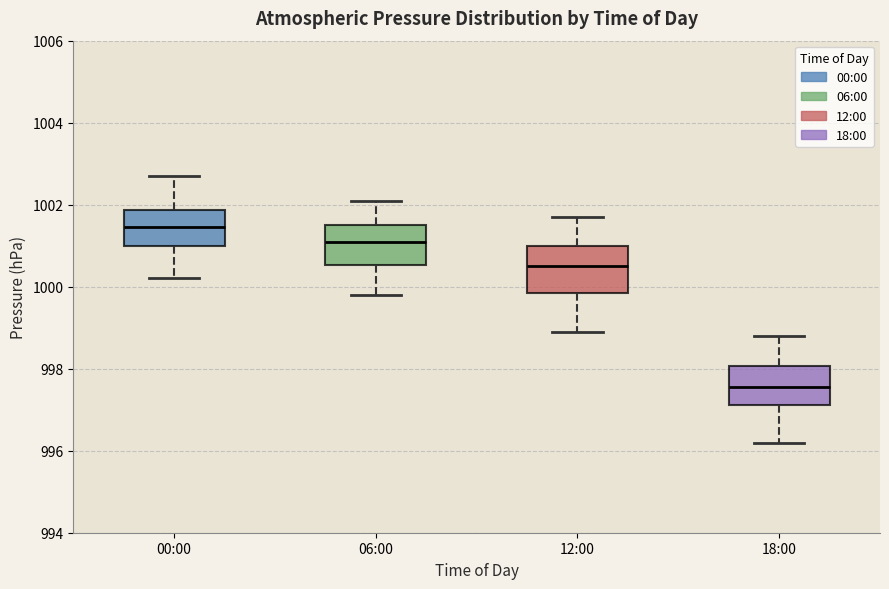

Reading left to right, transcribe this box plot: for each box, give where its median line is, the range the box spans, and where its two whiskers end, as read against the y-axis. The values are not printed on the chart, so give them approximately, as read against the axis.

00:00: median 1001.4, box 1001.0 to 1001.8, whiskers 1000.2 to 1002.8
06:00: median 1001.2, box 1000.6 to 1001.6, whiskers 999.8 to 1002.2
12:00: median 1000.6, box 999.8 to 1001.0, whiskers 999.0 to 1001.8
18:00: median 997.6, box 997.2 to 998.0, whiskers 996.2 to 998.8